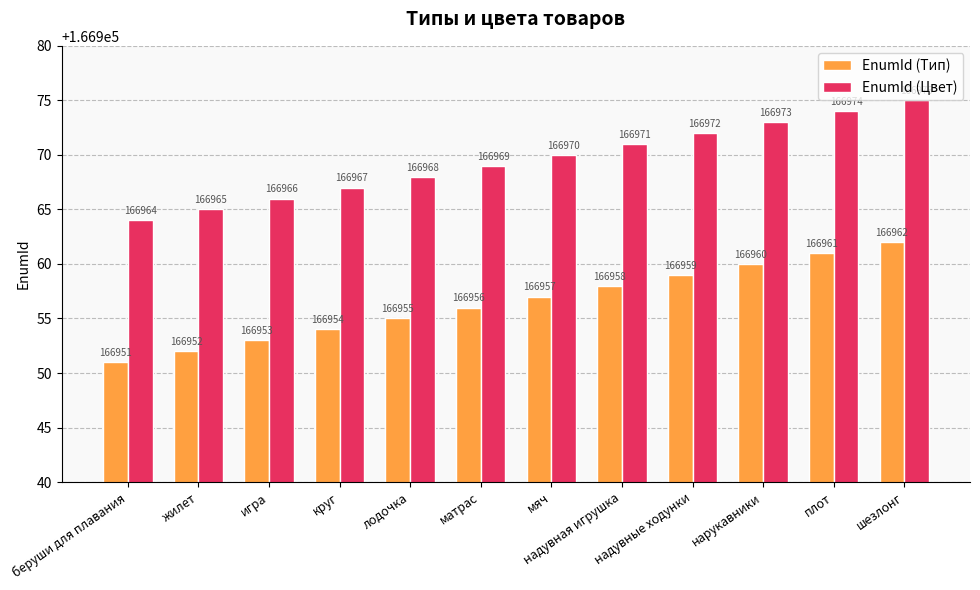

The EnumId (Цвет) series shows 166973 at нарукавники. True or false?

True